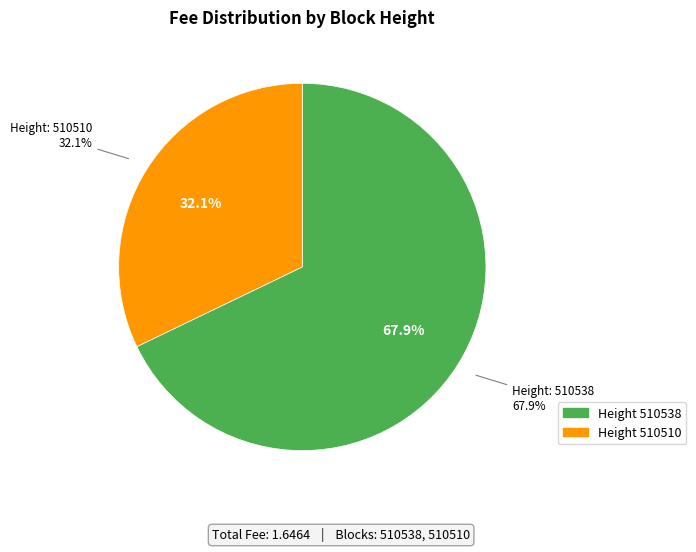

Combined, do 510510 and 510538 account for over 50%?

Yes